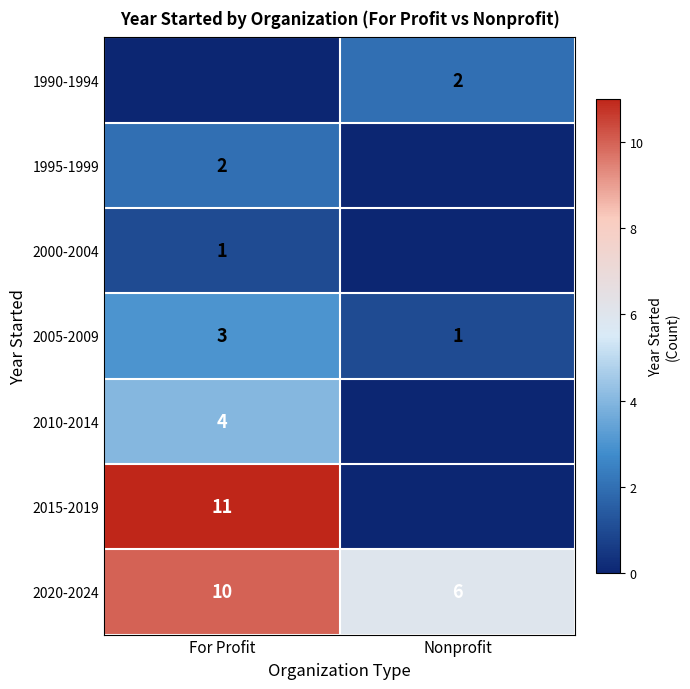

Is the value of 2000-2004 at For Profit greater than the value of 2020-2024 at Nonprofit?

No